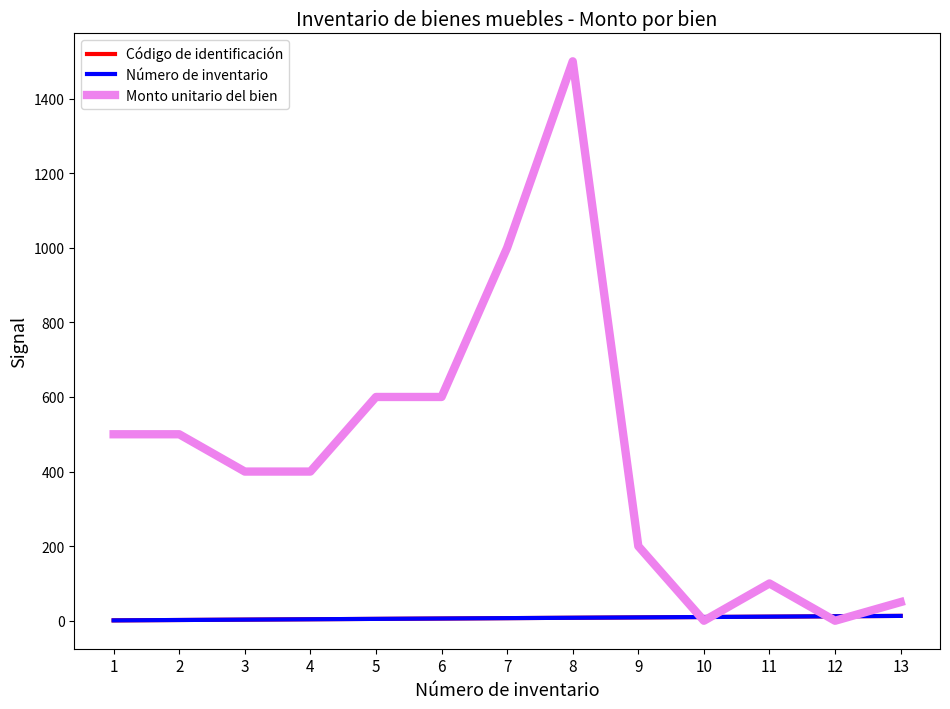

Does the chart have visible grid lines?

No